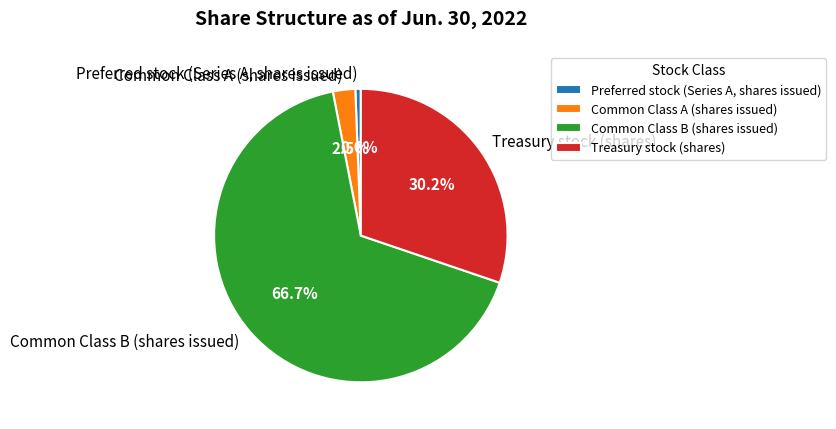

What percentage is NOT represented by Preferred stock (Series A, shares issued)?

99.4%